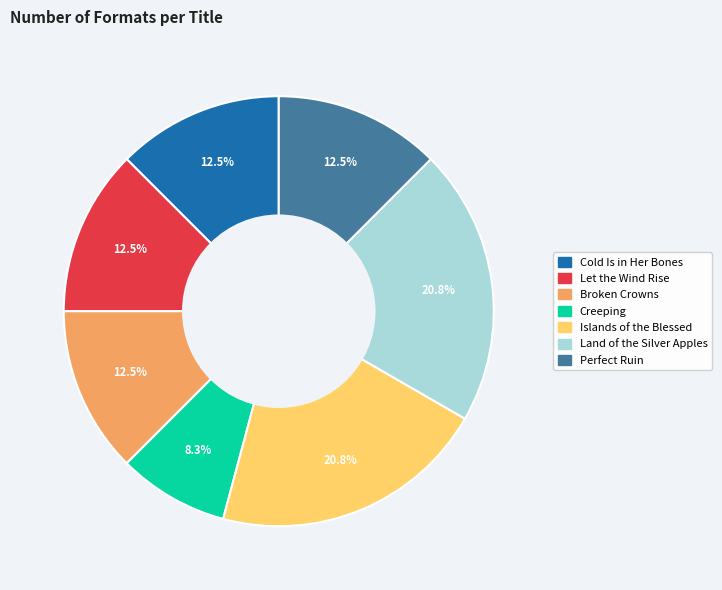

Which category has the smallest portion of the pie?

Creeping